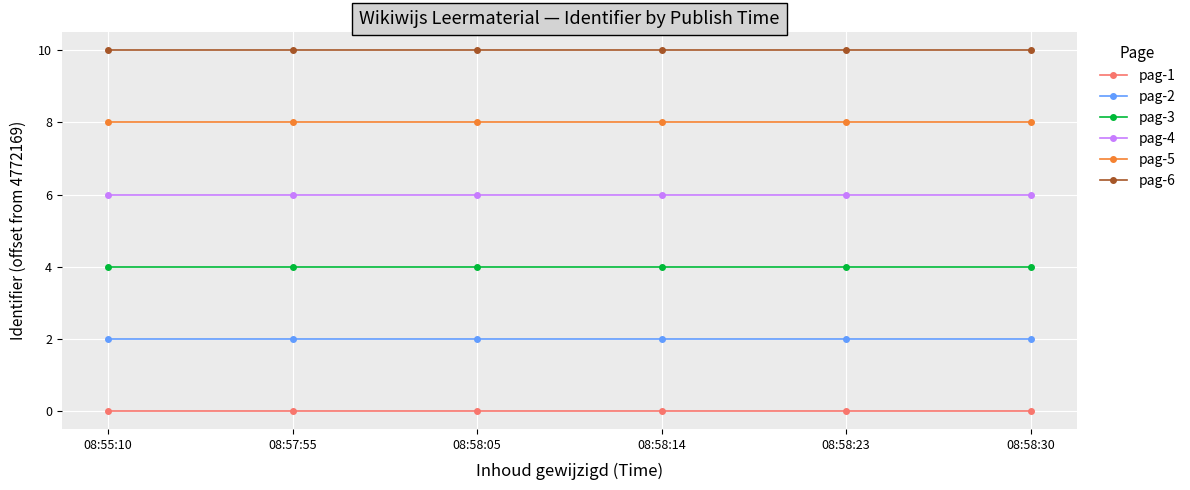

How many lines are shown in the chart?

6